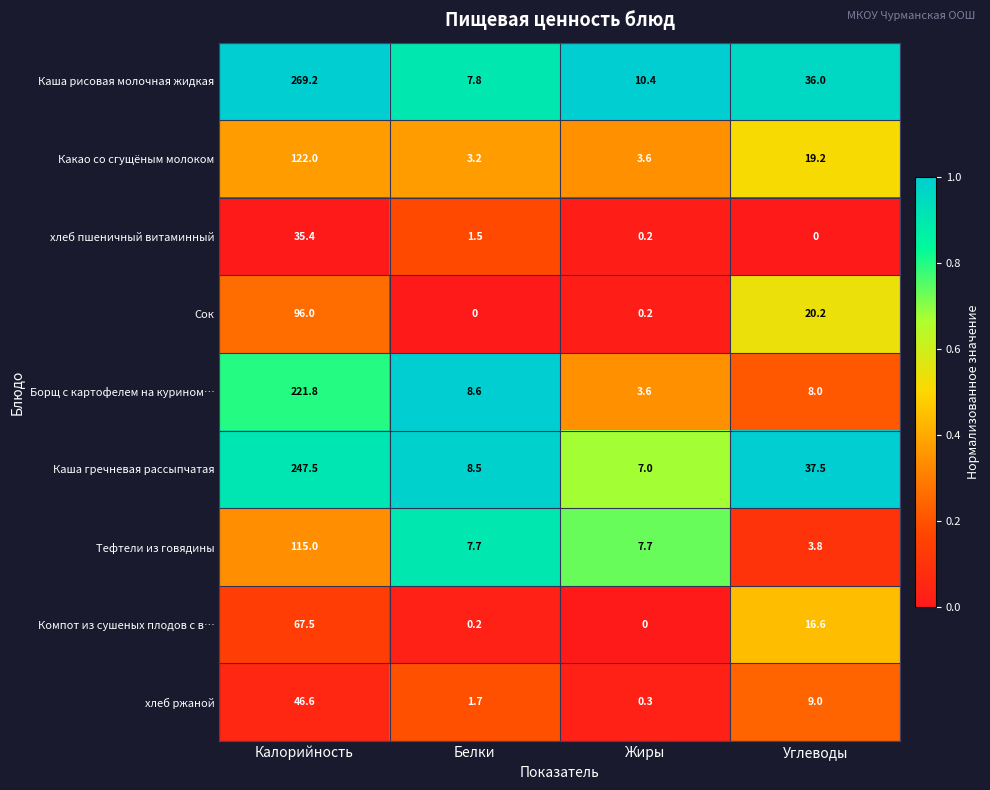

True or false: хлеб пшеничный витаминный has a value of 15.9 at Калорийность.

False